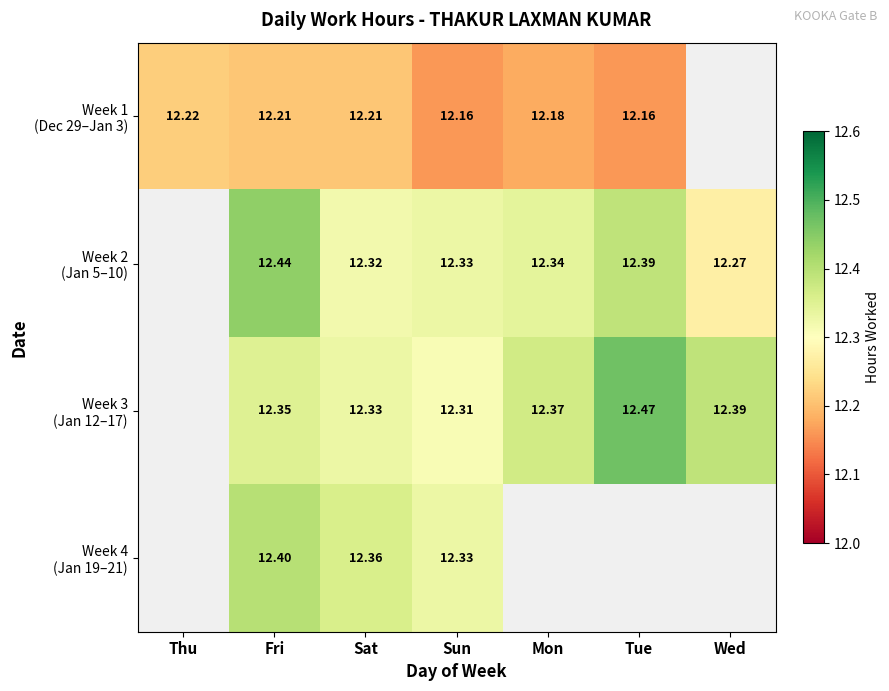

The Week 2 (Jan 5–10) series shows 12.3 at Wed. True or false?

True